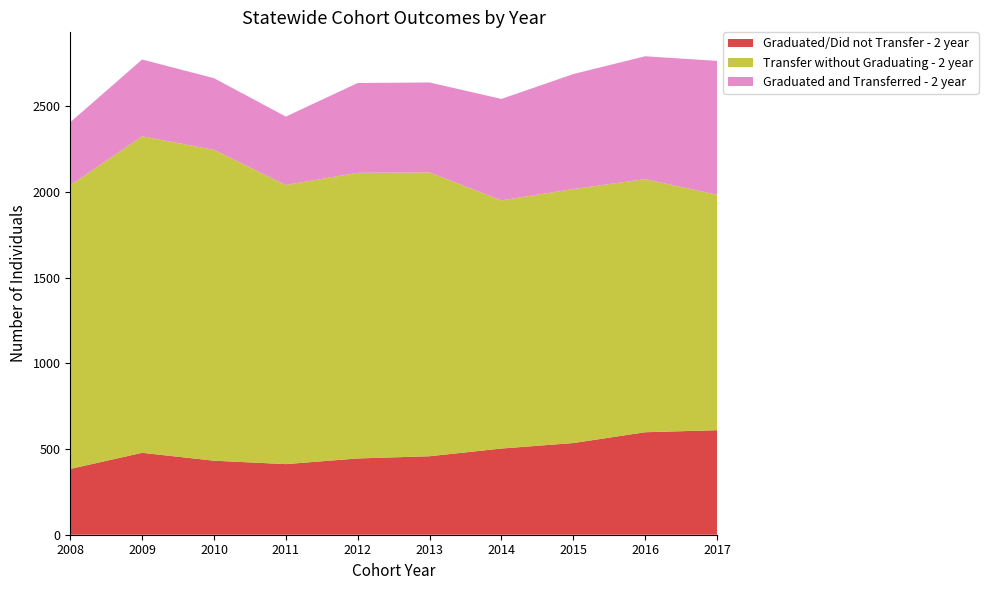

Reading left to right, transcribe all the data shown in this chart.

Graduated/Did not Transfer - 2 year: 2008=384	2009=478	2010=432	2011=412	2012=445	2013=458	2014=503	2015=535	2016=598	2017=610
Transfer without Graduating - 2 year: 2008=1655	2009=1847	2010=1814	2011=1629	2012=1667	2013=1656	2014=1448	2015=1482	2016=1477	2017=1374
Graduated and Transferred - 2 year: 2008=368	2009=448	2010=418	2011=399	2012=524	2013=525	2014=592	2015=671	2016=717	2017=781